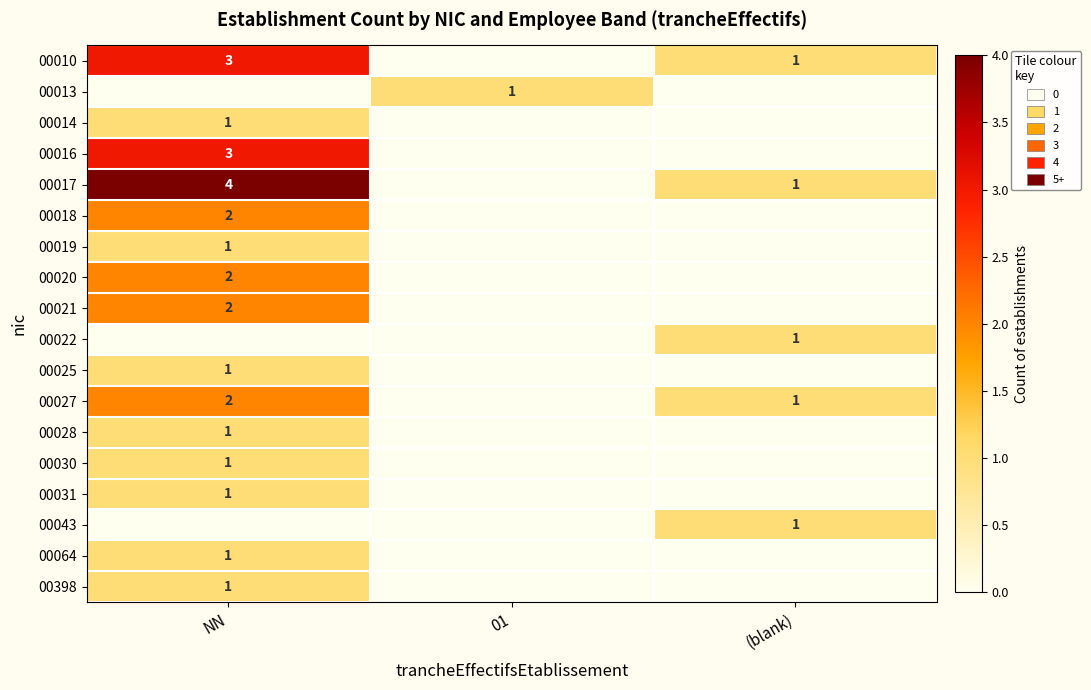

The value of 00014 at NN is 1. True or false?

True